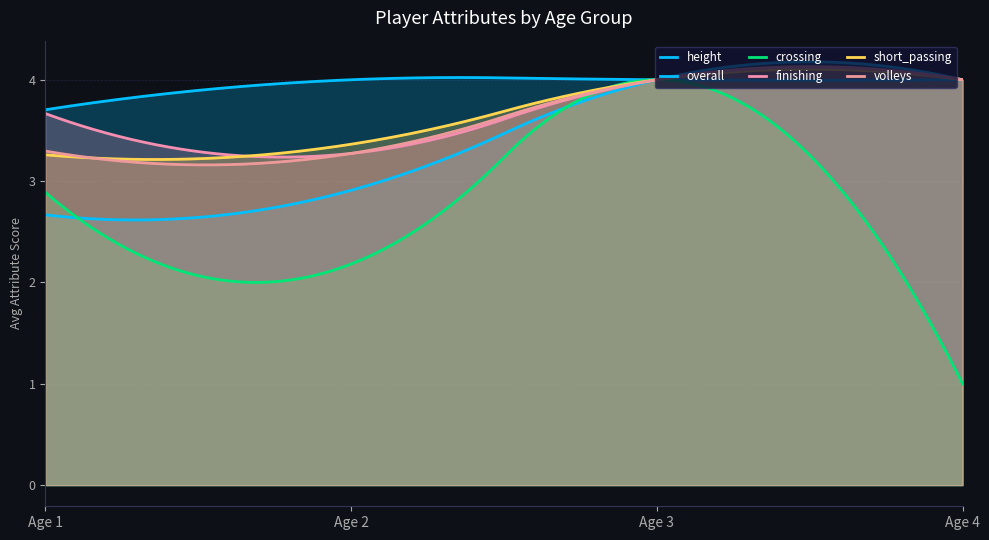

What is the difference between the highest and lowest values at 1?

1